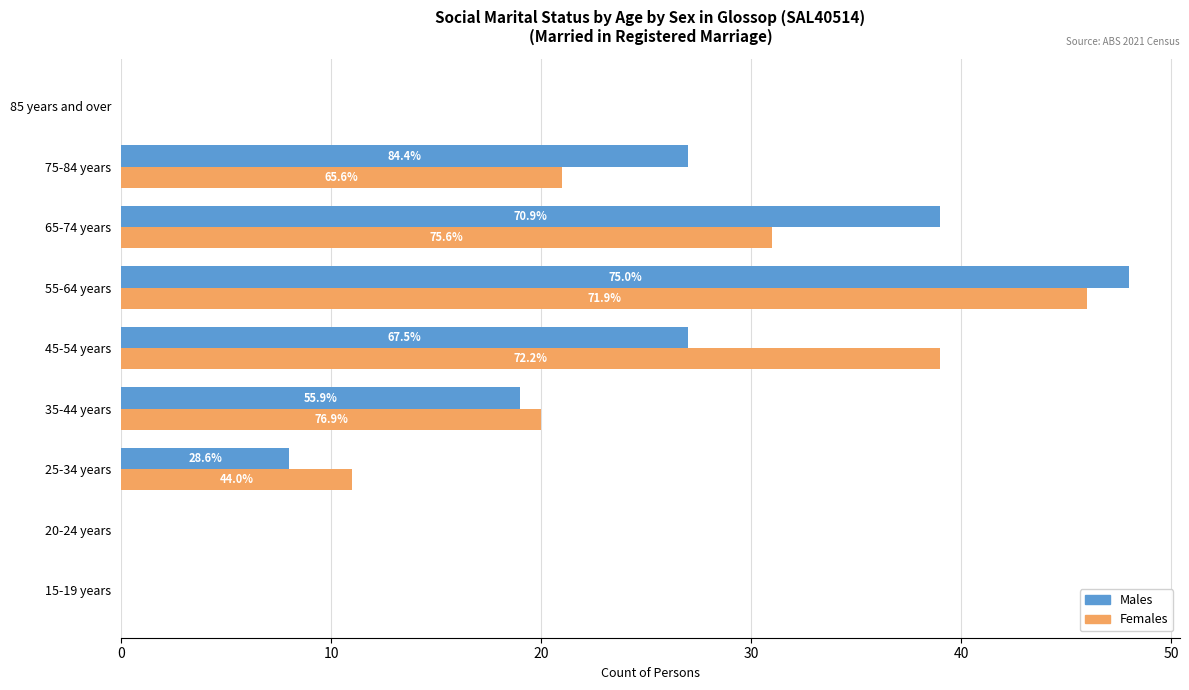

Is it true that Females - Married registered equals 80 at 55-64 years?

False